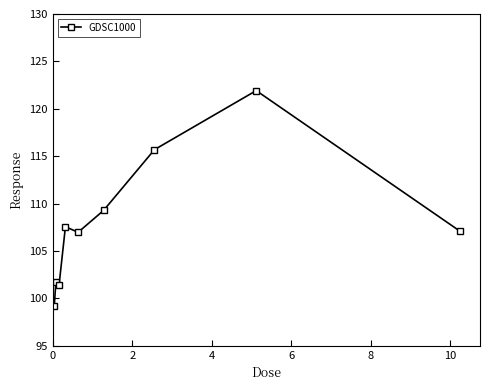

What is the value of the 3rd point from the left?

101.4